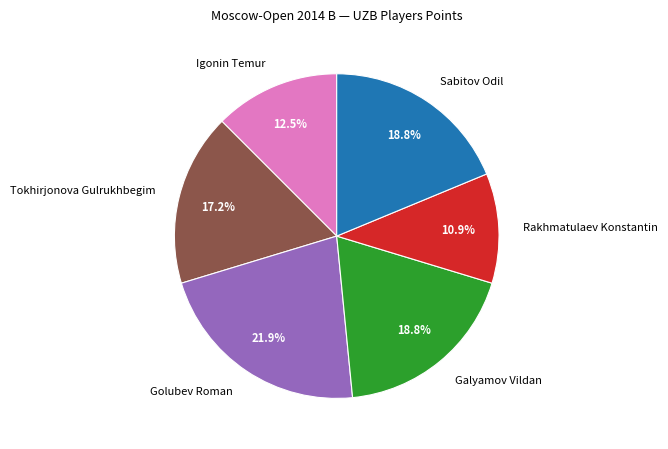

True or false: Golubev Roman accounts for 22% of the total.

True